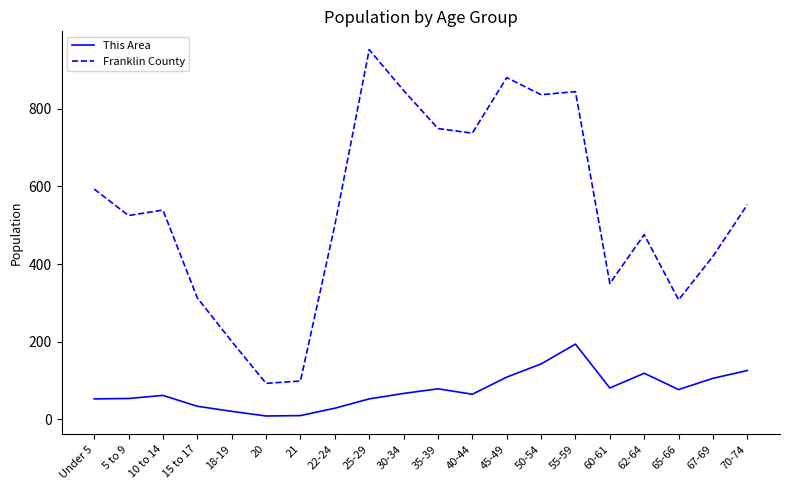

Which category has the highest value in the Franklin County series?

25-29